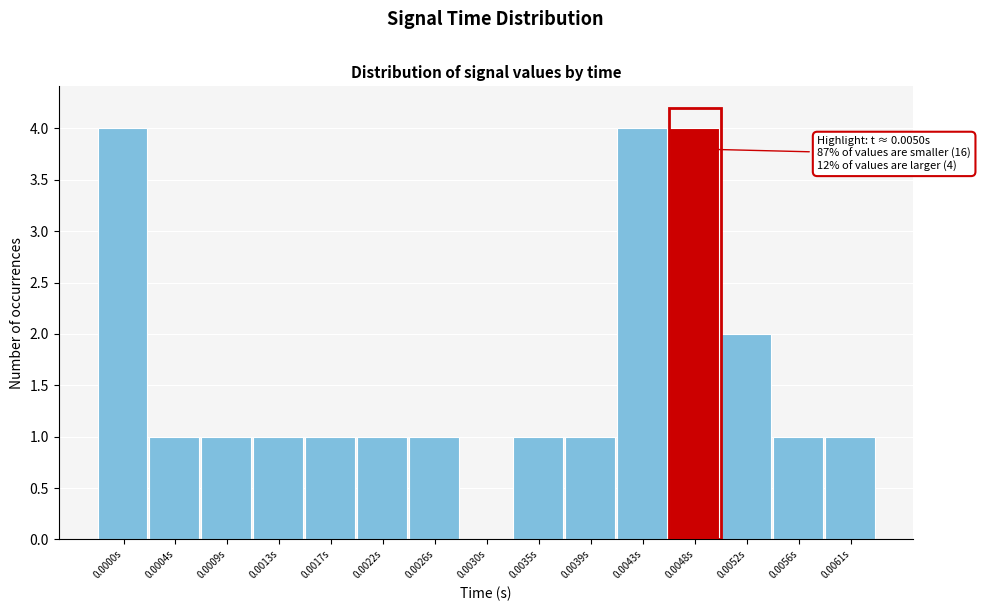

Reading right to left, extract all data points from this chart.

0.0061s=1	0.0056s=1	0.0052s=2	0.0048s=4	0.0043s=4	0.0039s=1	0.0035s=1	0.0030s=0	0.0026s=1	0.0022s=1	0.0017s=1	0.0013s=1	0.0009s=1	0.0004s=1	0.0000s=4